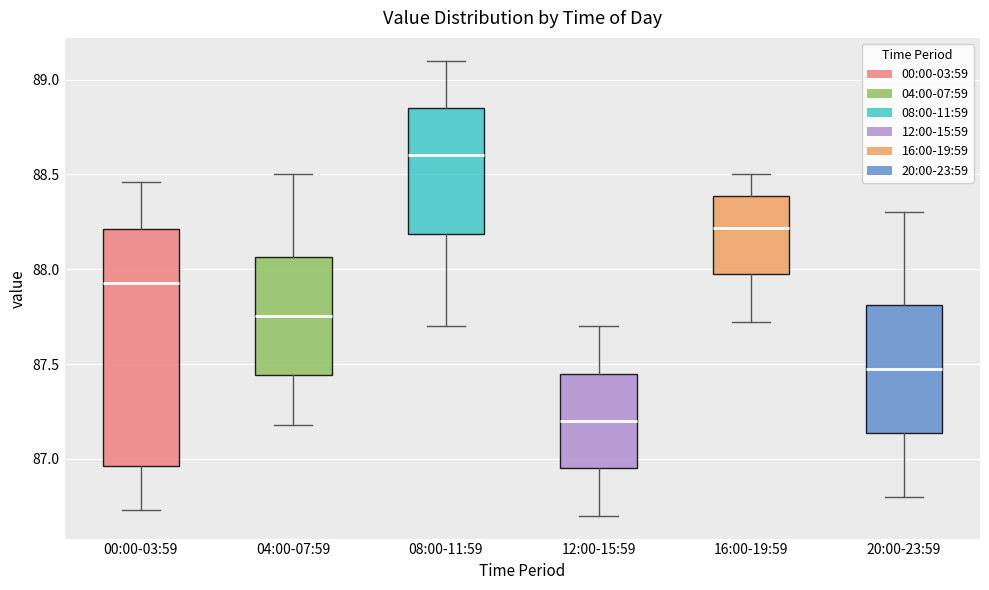

Reading left to right, read every box against the y-axis: the position of its median line, the range the box covers, and the ends of its whiskers. The values are not printed on the chart, so give them approximately, as read against the axis.

00:00-03:59: median 87.95, box 86.95 to 88.20, whiskers 86.75 to 88.45
04:00-07:59: median 87.75, box 87.45 to 88.05, whiskers 87.20 to 88.50
08:00-11:59: median 88.60, box 88.20 to 88.85, whiskers 87.70 to 89.10
12:00-15:59: median 87.20, box 86.95 to 87.45, whiskers 86.70 to 87.70
16:00-19:59: median 88.20, box 87.95 to 88.40, whiskers 87.70 to 88.50
20:00-23:59: median 87.50, box 87.15 to 87.80, whiskers 86.80 to 88.30